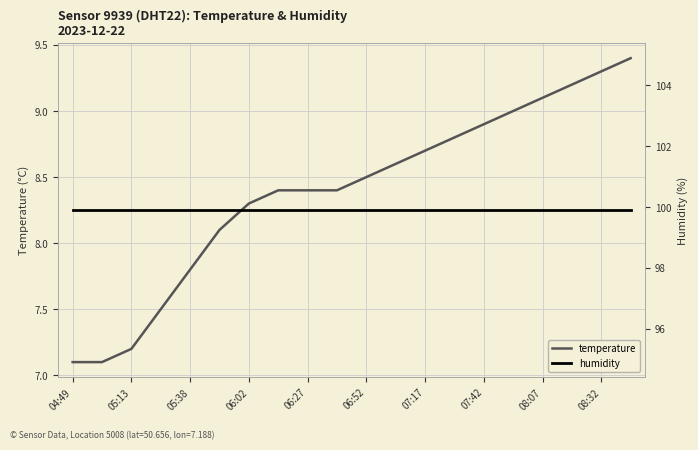

Which series has the largest total across all categories?

humidity